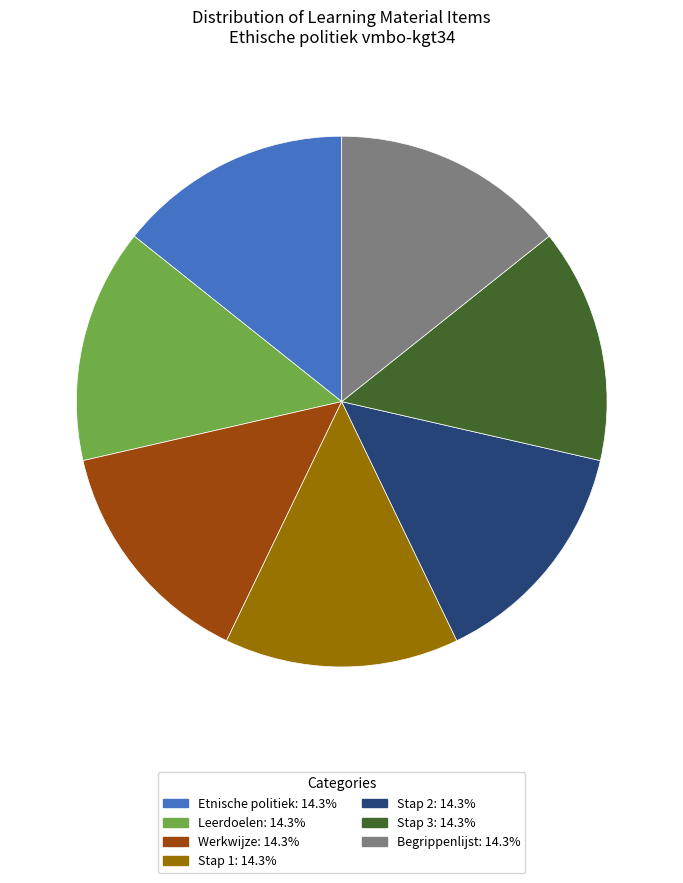

What is the ratio of the value at Etnische politiek to the value at Stap 1?

1.0